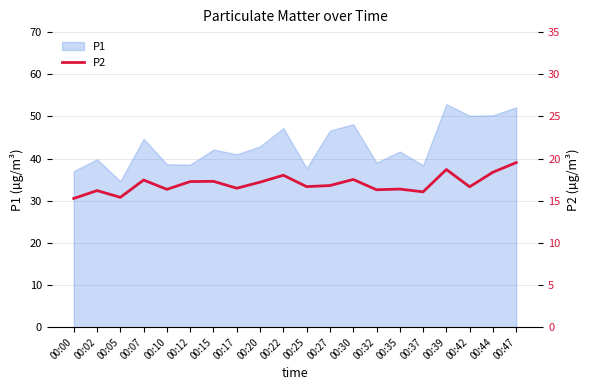

Is it true that P1 equals 26.8 at 00:30?

False